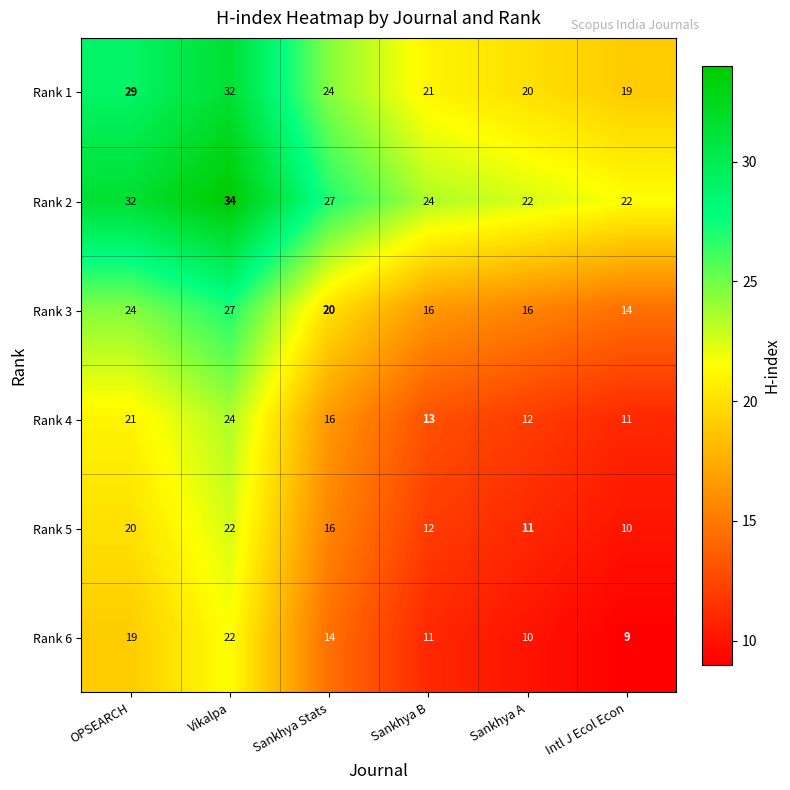

At which category is the sum across all series the highest?

Vikalpa